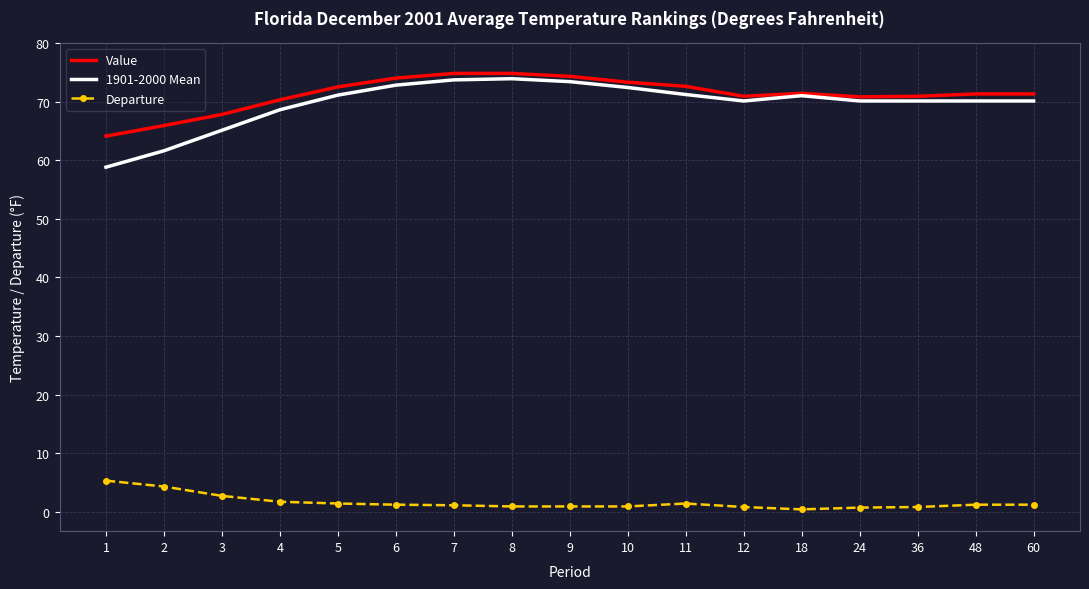

What is the maximum value shown in the chart?

74.8